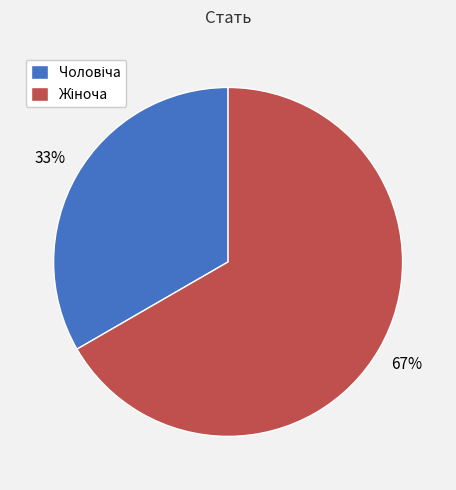

To the nearest percent, what is the average slice percentage?

50%